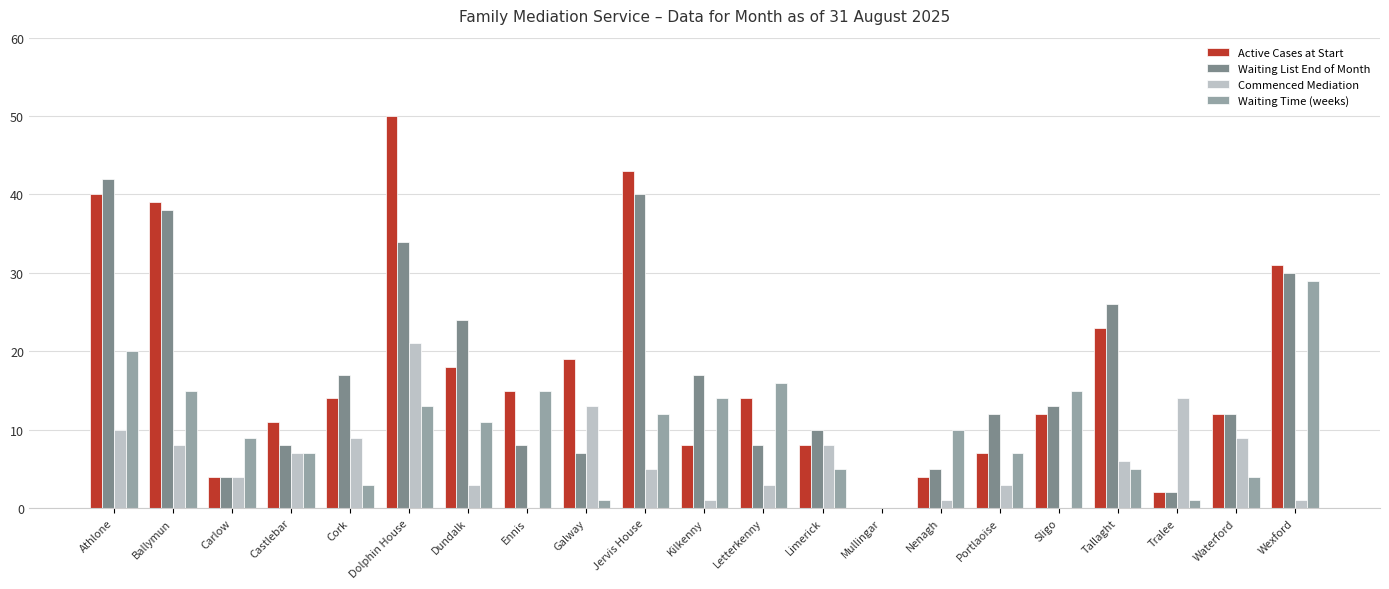

Is it true that Commenced Mediation equals 1 at Nenagh?

True